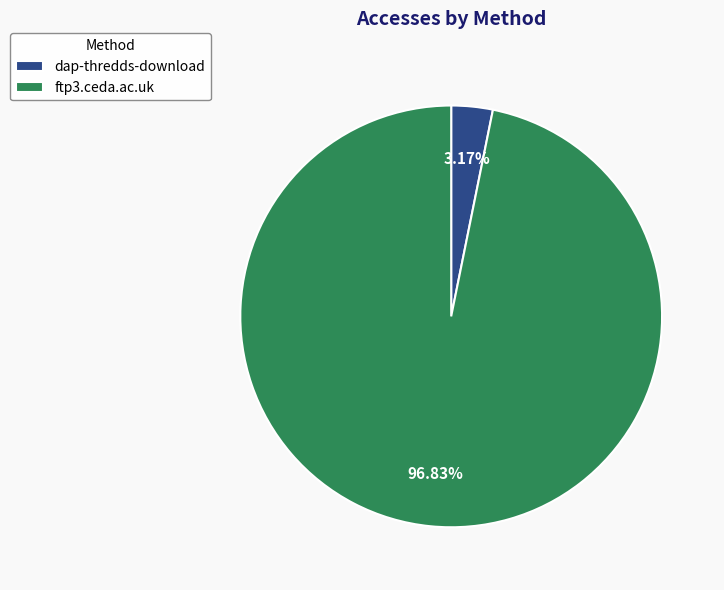

To the nearest percent, what is the combined percentage of ftp3.ceda.ac.uk and dap-thredds-download?

100%